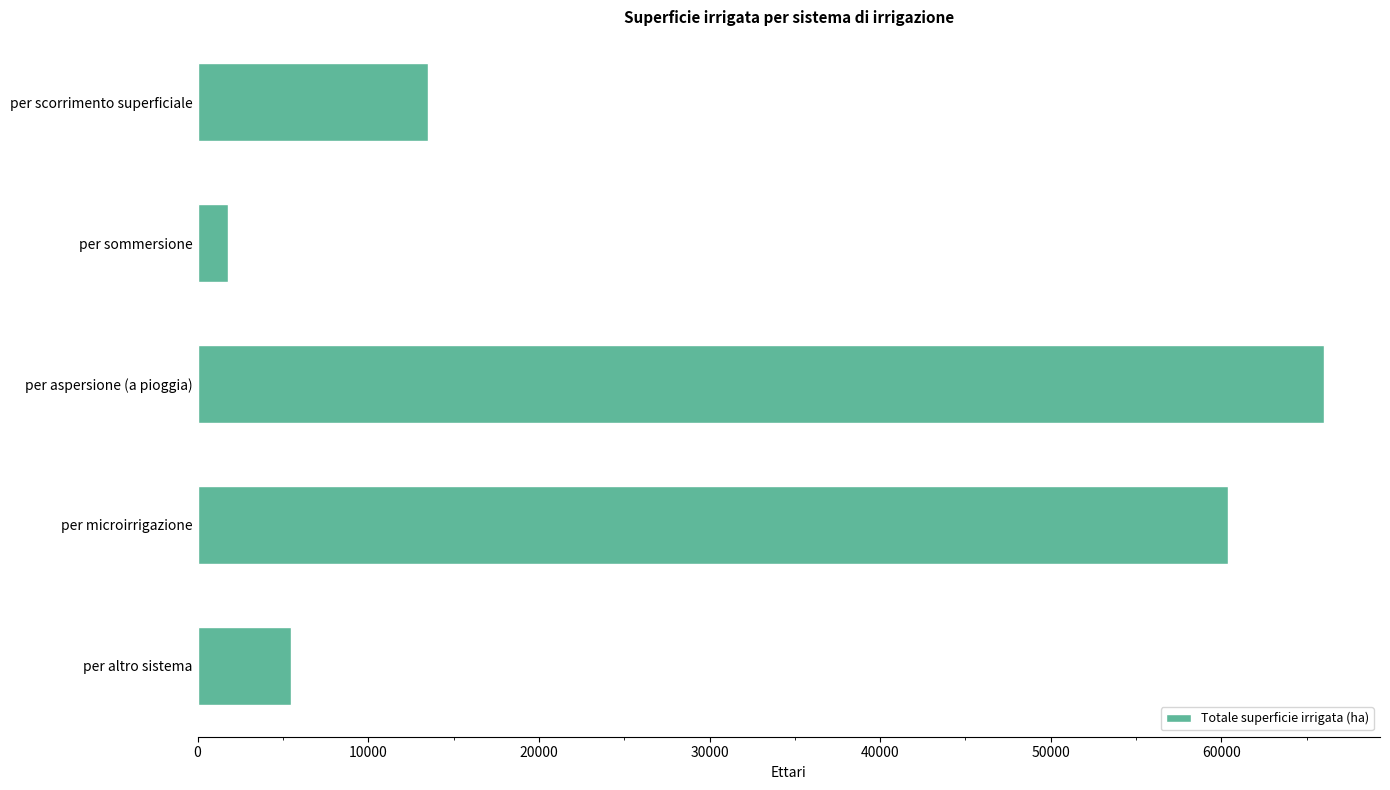

Rank the categories by value from lowest to highest.

per sommersione, per altro sistema, per scorrimento superficiale, per microirrigazione, per aspersione (a pioggia)